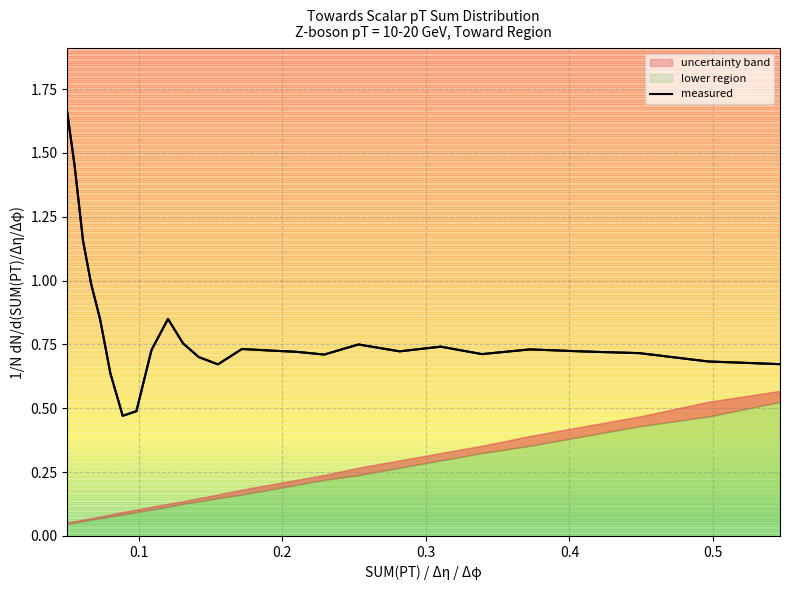

What is the average value?

0.8